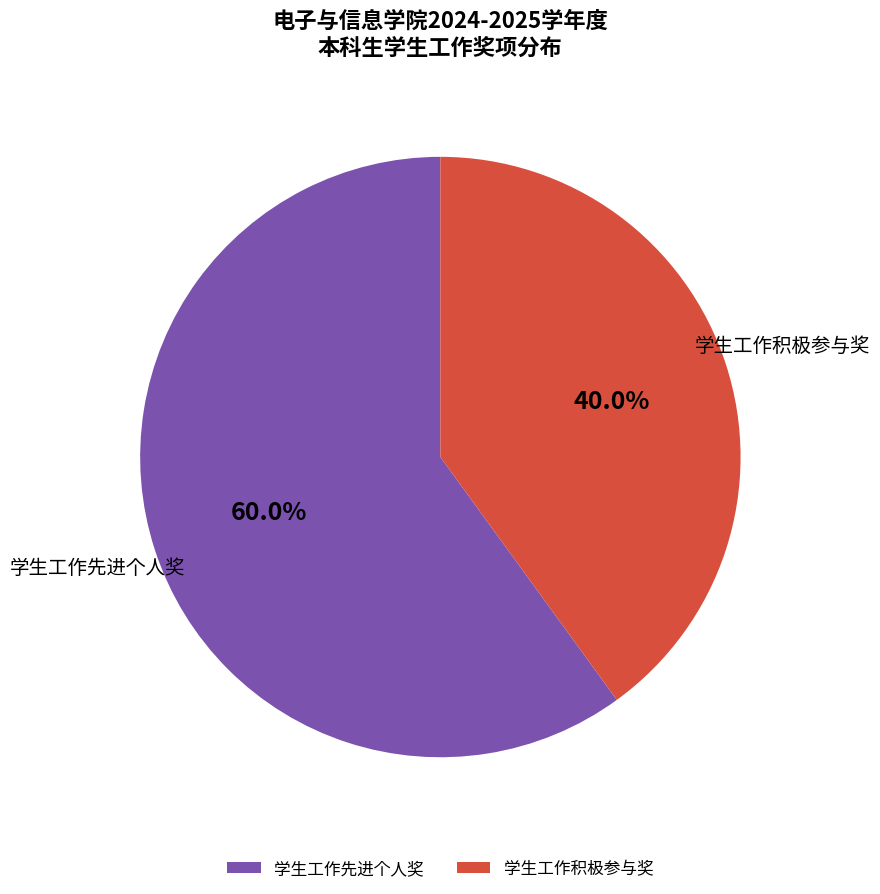

Is it true that 学生工作先进个人奖 is 75% of the pie?

False